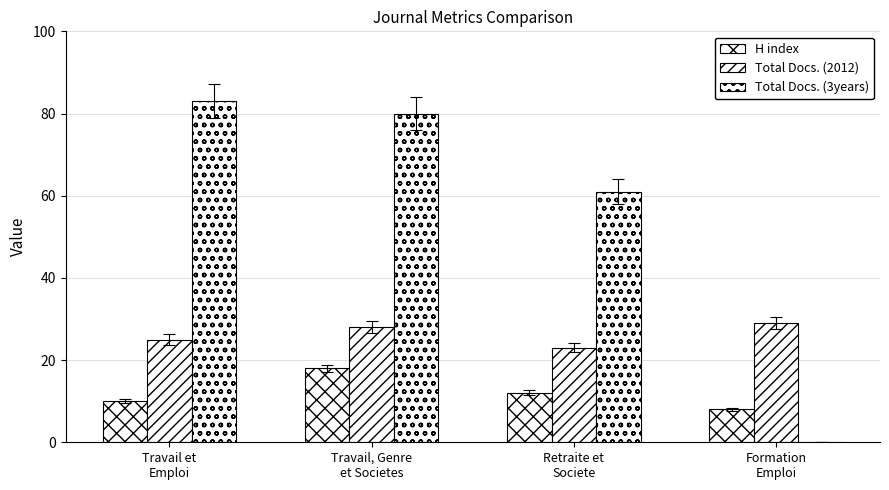

Is it true that Total Docs. (2012) equals 12 at Formation
Emploi?

False